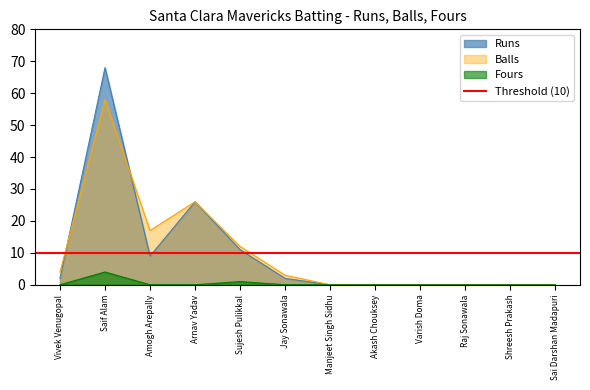

True or false: Balls and Fours cross at least once.

False